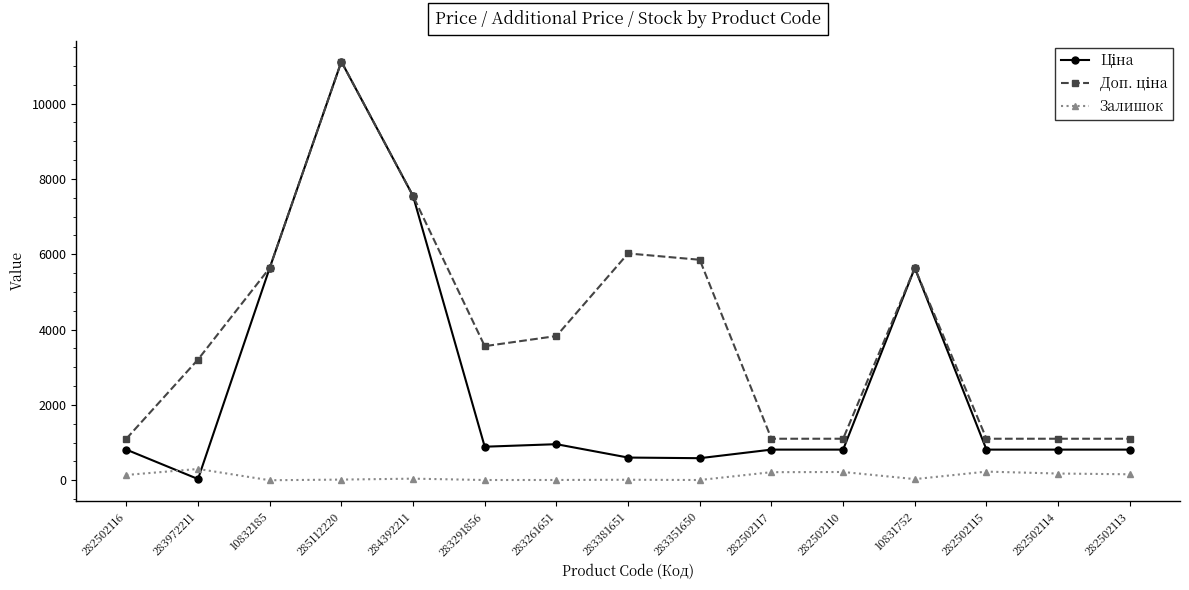

What is the sum of the Залишок values at 283351650 and 10832185?

6.0